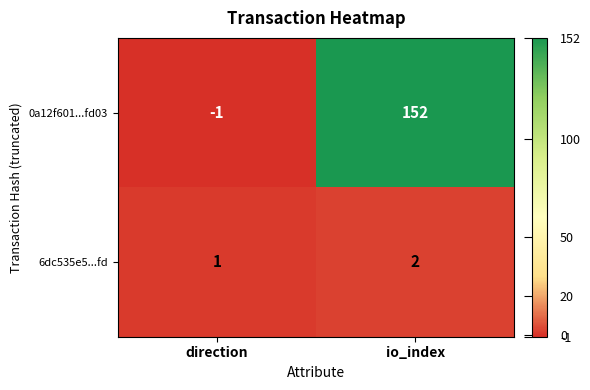

At io_index, list the series in order from smallest to largest.

6dc535e5...fd, 0a12f601...fd03